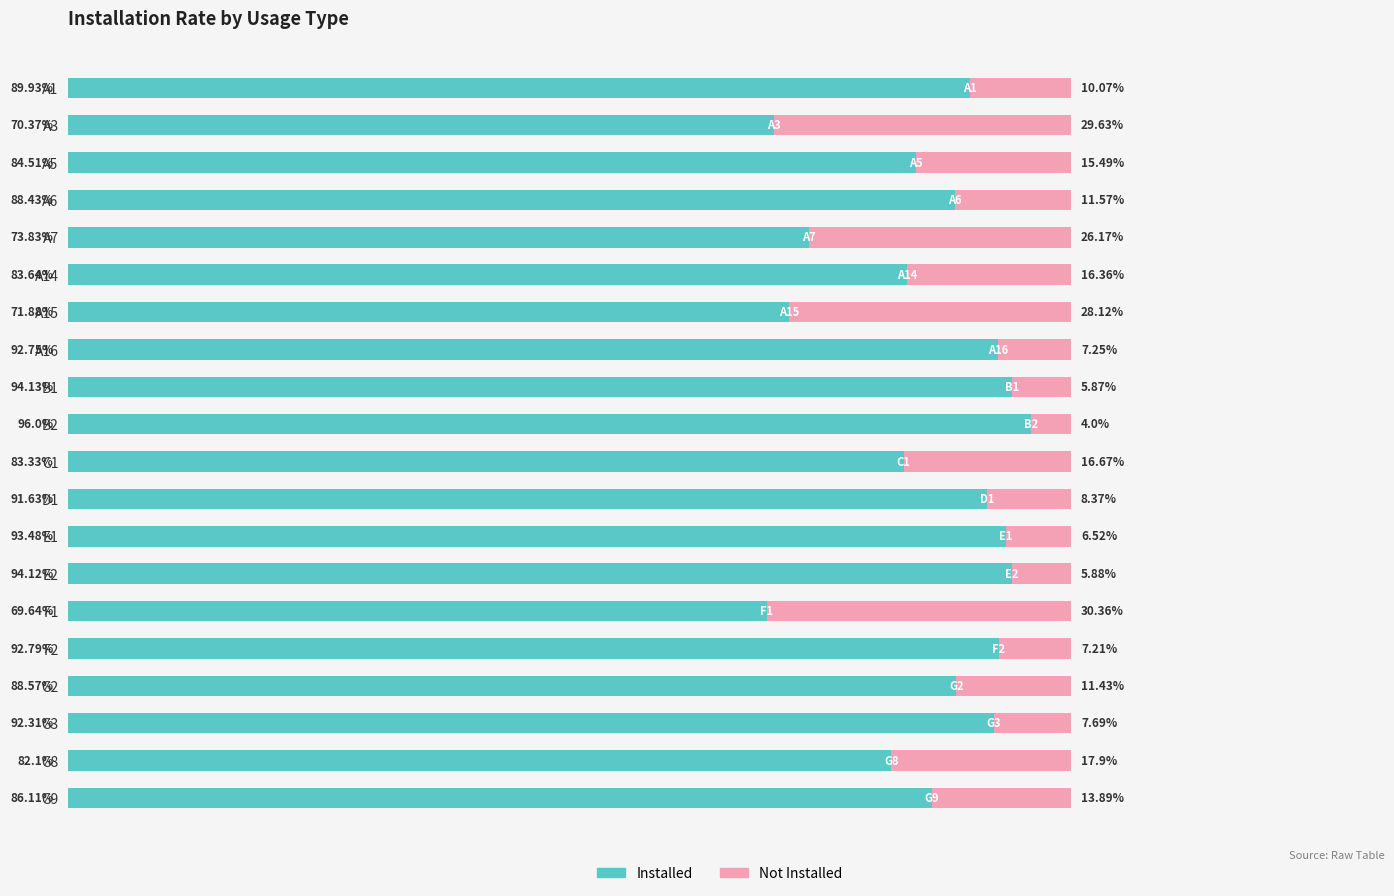

List the labels in order of Installed value, smallest first.

F1, A3, A15, A7, G8, C1, A14, A5, G9, A6, G2, A1, D1, G3, A16, F2, E1, E2, B1, B2